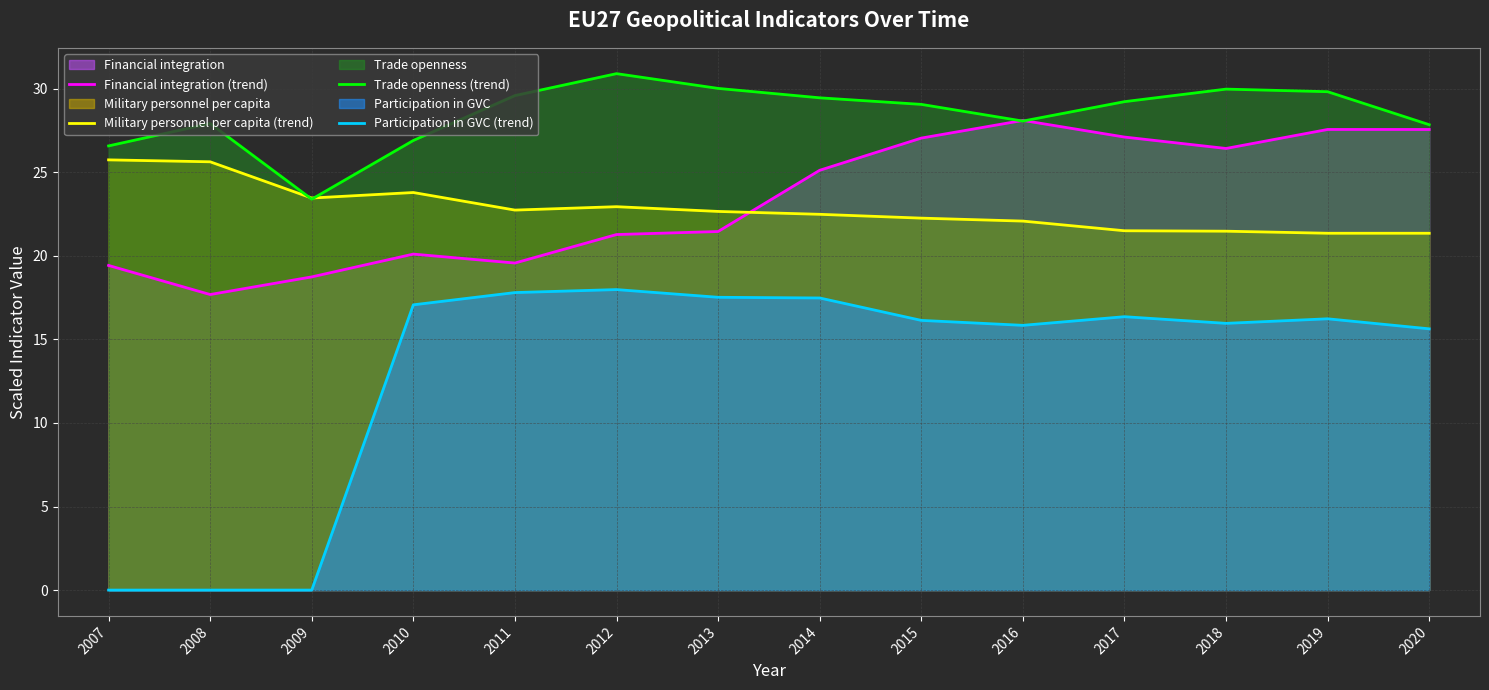

What is the difference between the second highest and second lowest values in the Trade openness (trend) series?

3.4